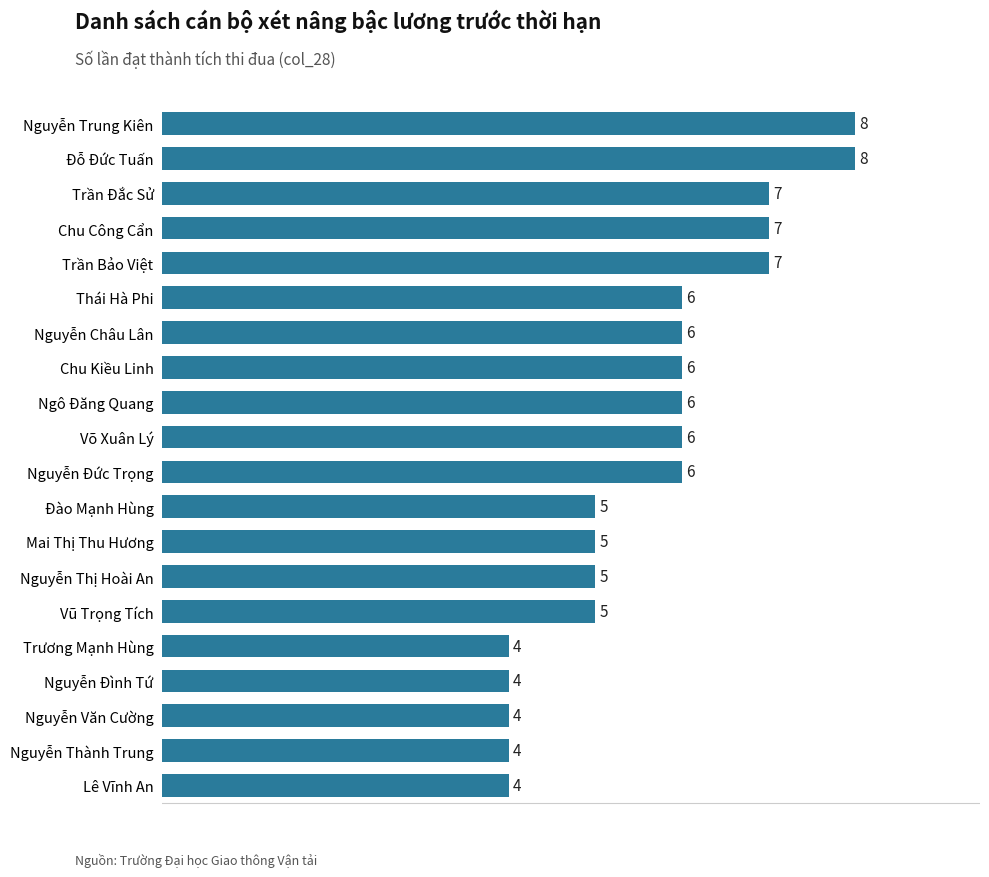

What is the average value?

6